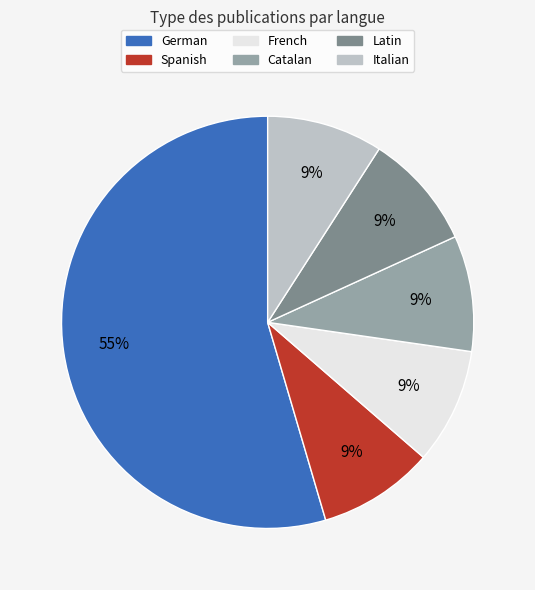

What percentage is the French slice, to the nearest percent?

9%